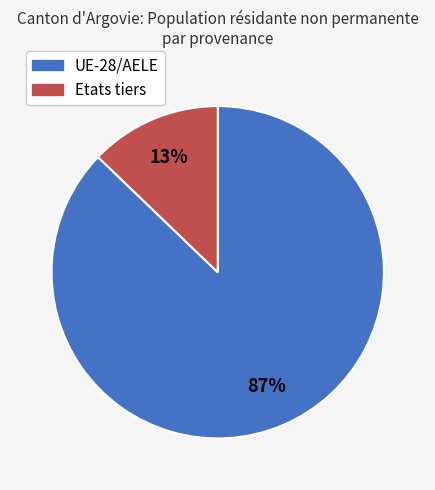

Which slice is the largest?

UE-28/AELE